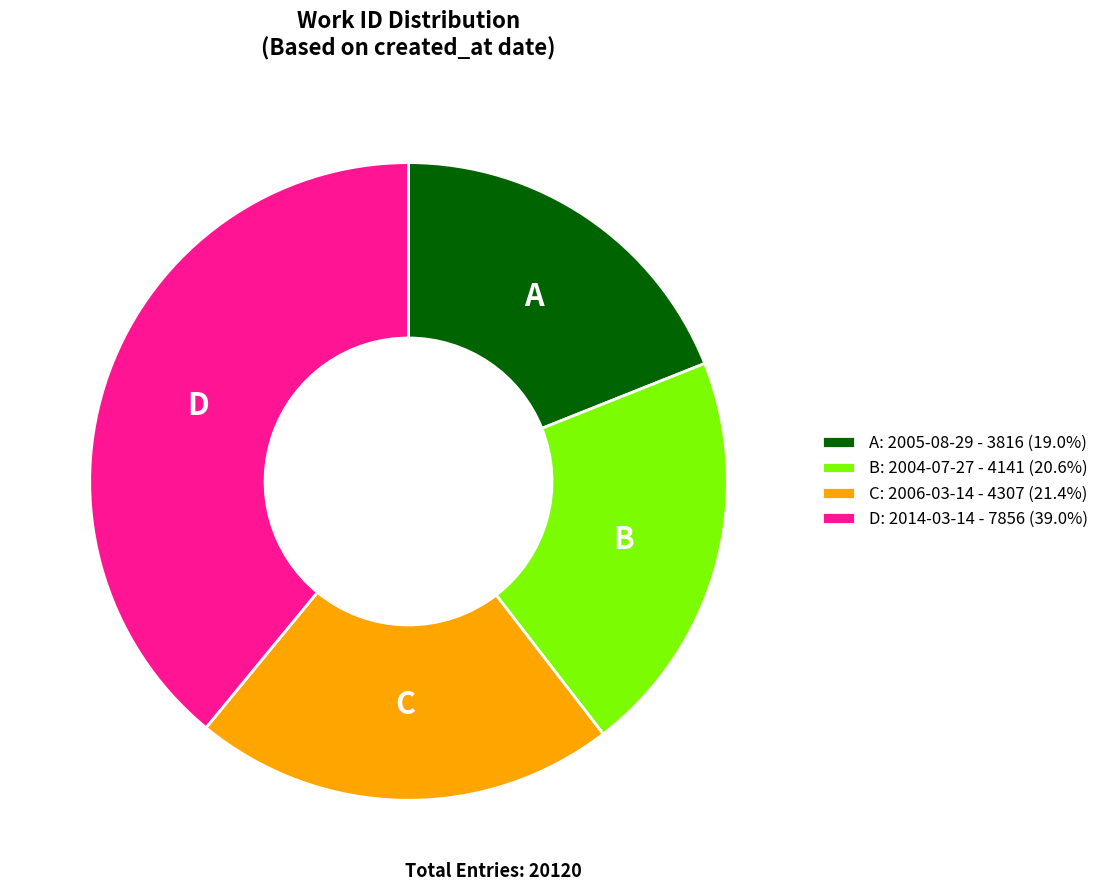

What is the ratio of the value at B: 2004-07-27 - 4141 (20.6%) to the value at A: 2005-08-29 - 3816 (19.0%)?

1.1